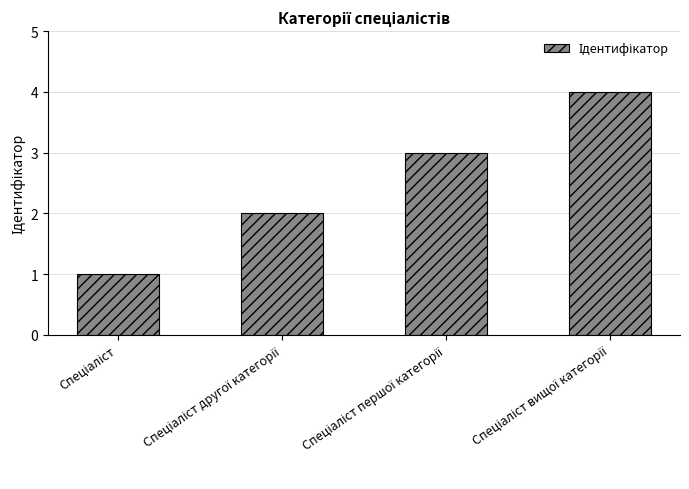

What is the sum of all values?

10